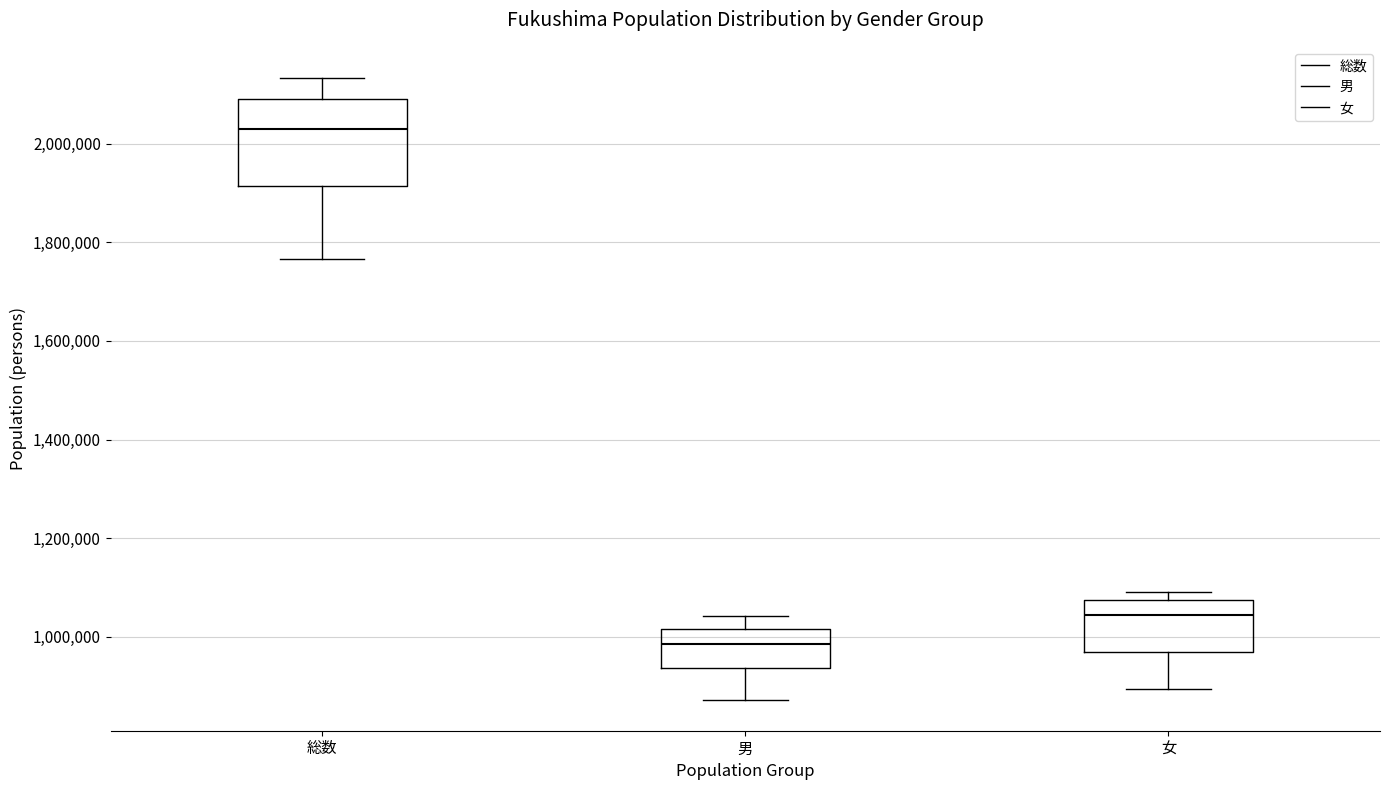

Reading left to right, transcribe this box plot: for each box, give where its median line is, the range the box spans, and where its two whiskers end, as read against the y-axis. The values are not printed on the chart, so give them approximately, as read against the axis.

総数: median 2020000, box 1920000 to 2100000, whiskers 1760000 to 2140000
男: median 980000, box 940000 to 1020000, whiskers 880000 to 1040000
女: median 1040000, box 960000 to 1080000, whiskers 900000 to 1100000